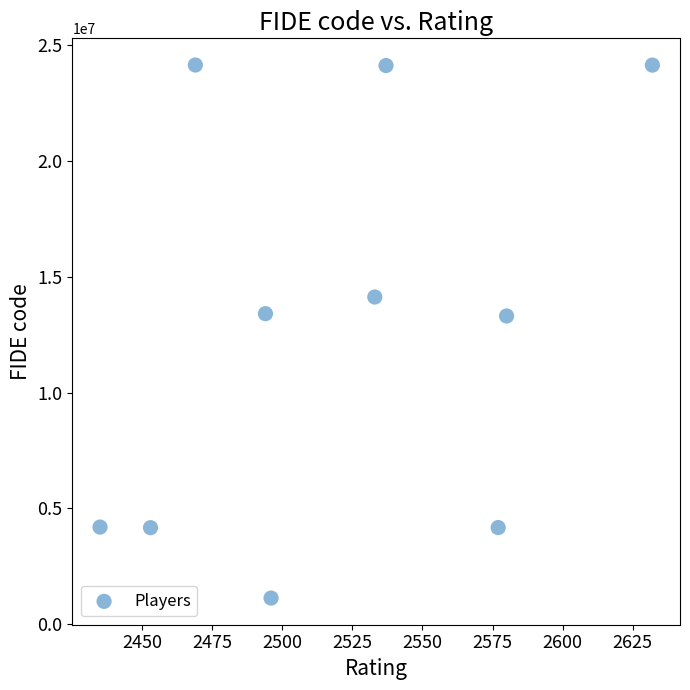

What is the range of X values (max minus min)?

197